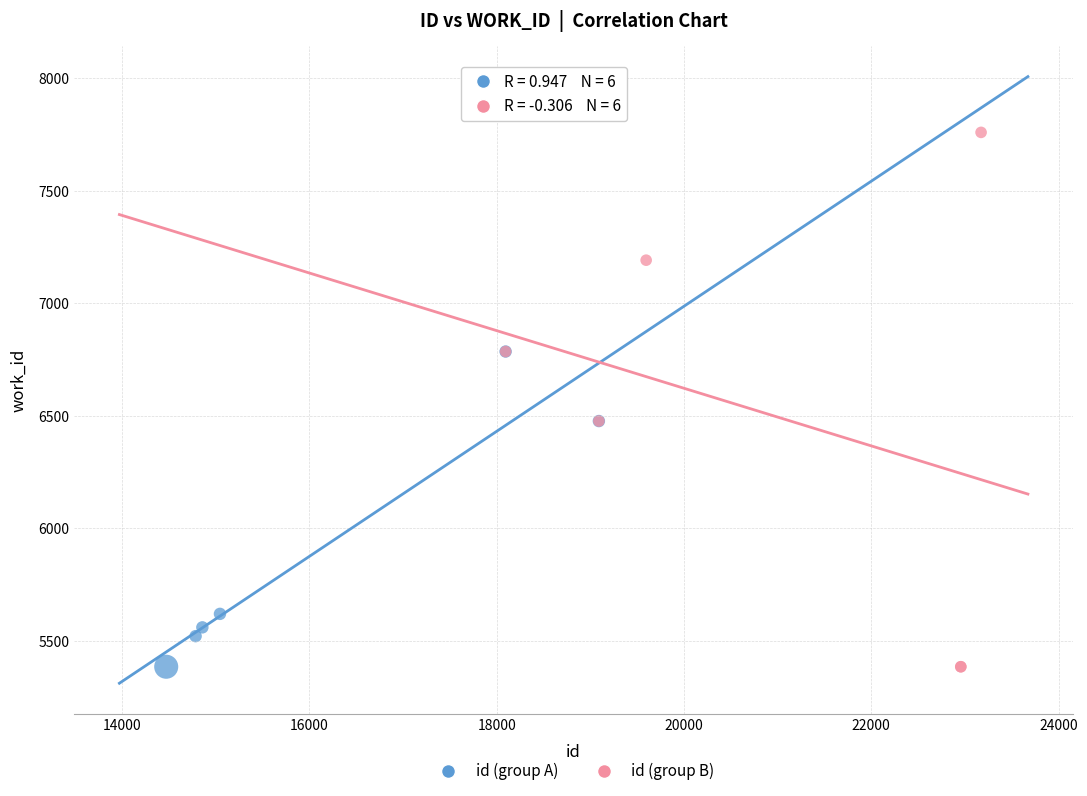

What are all the series names shown in the legend?

id (group A), id (group B)